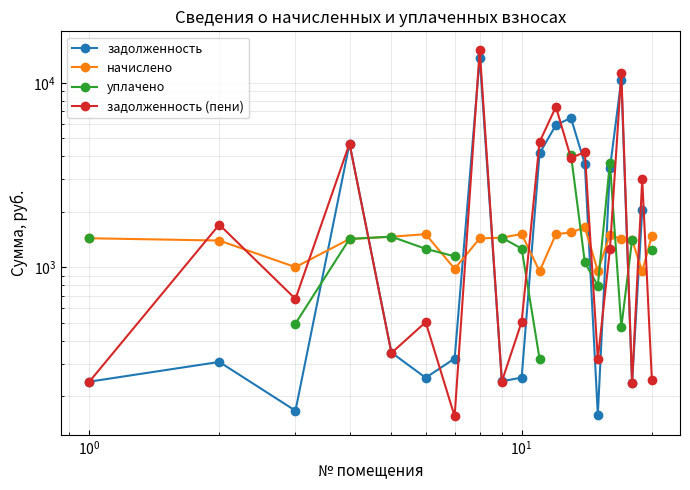

True or false: уплачено and начислено cross at least once.

True